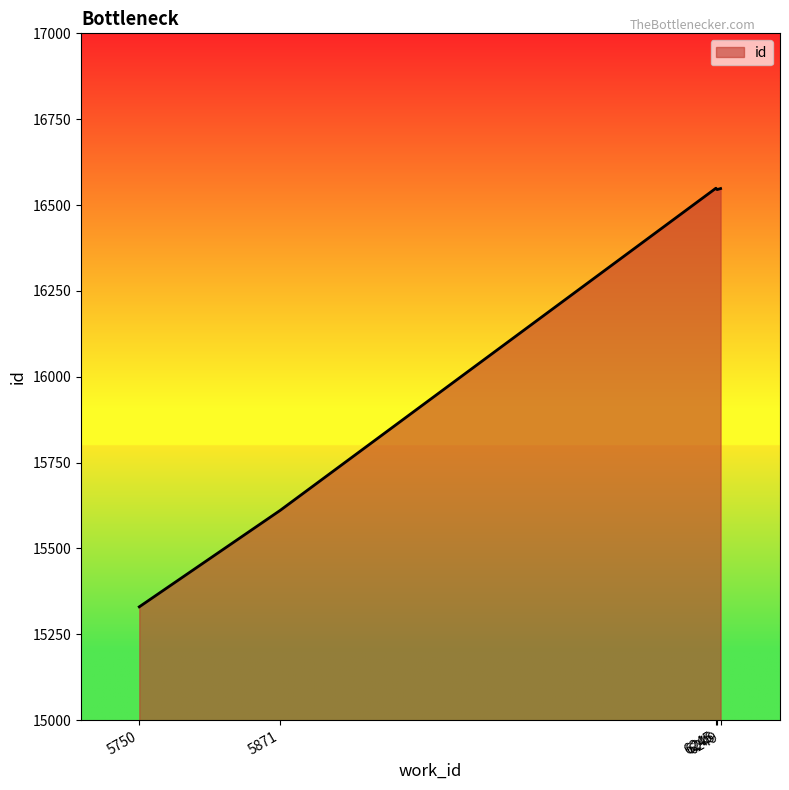

What is the sum of the values at 6249 and 6246?

33093